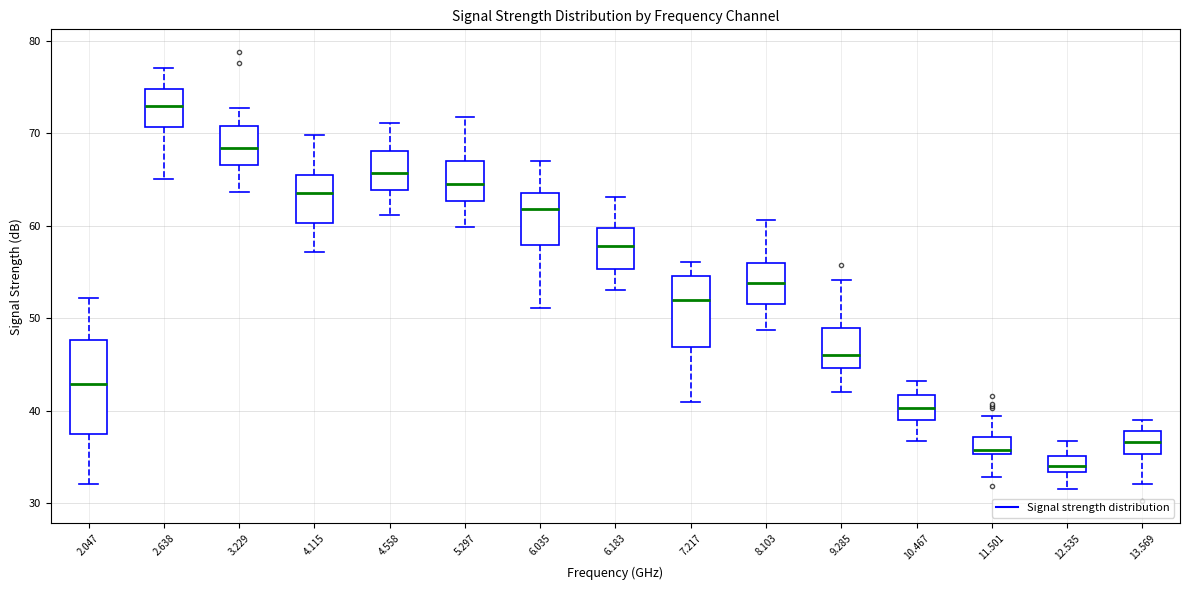

Where is the lower edge of the box at x = 7.217 on the y-axis? The values are not printed on the chart, so give them approximately, as read against the axis.

47